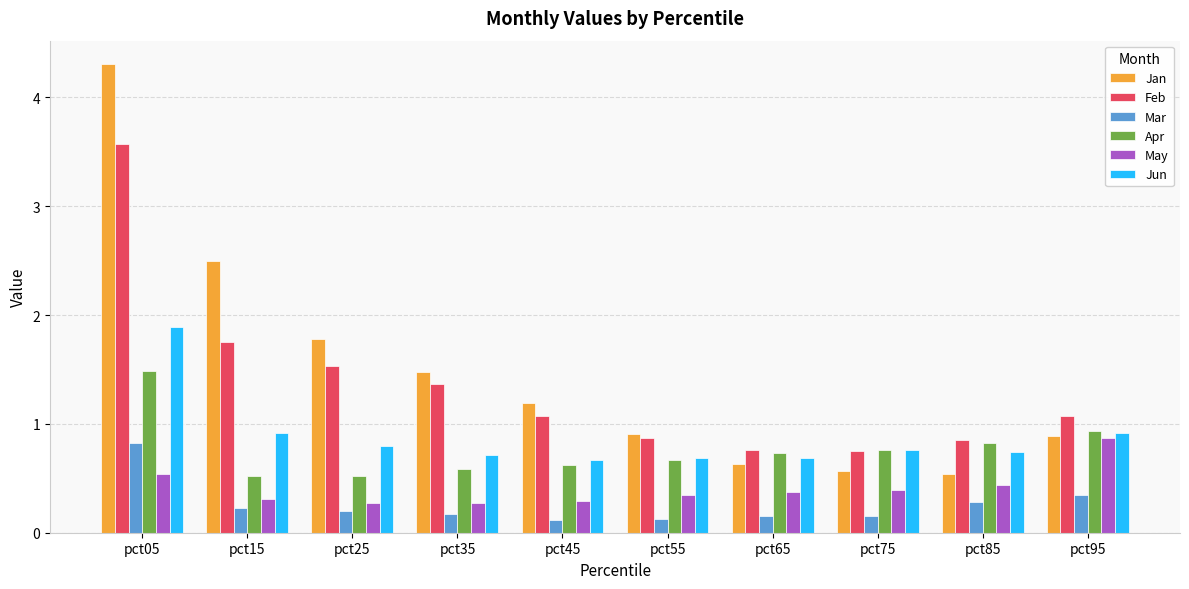

The value of Mar at pct55 is 0.1. True or false?

True